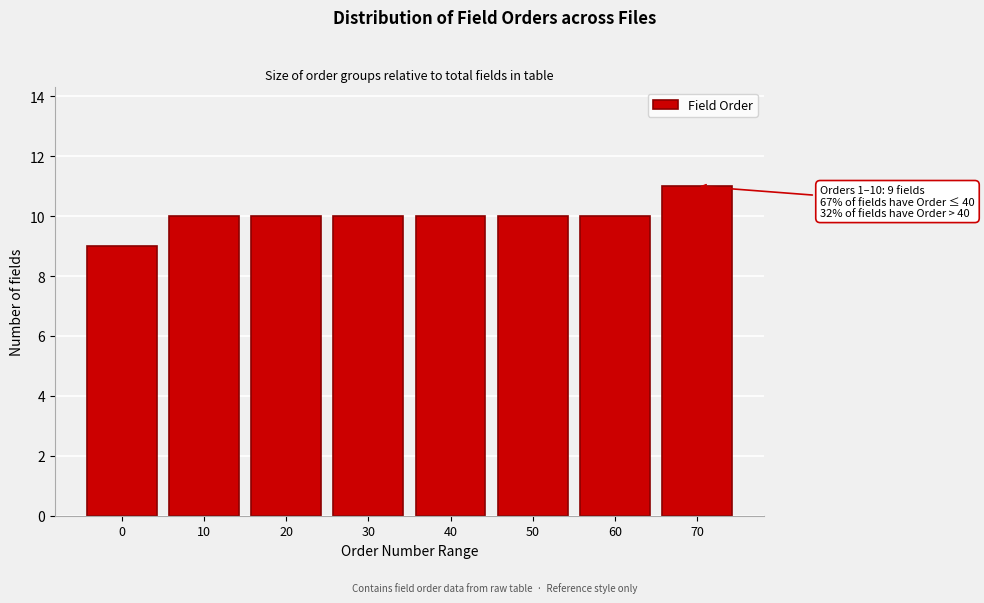

Reading left to right, what are all the values shown in this chart?

0=9	10=10	20=10	30=10	40=10	50=10	60=10	70=11